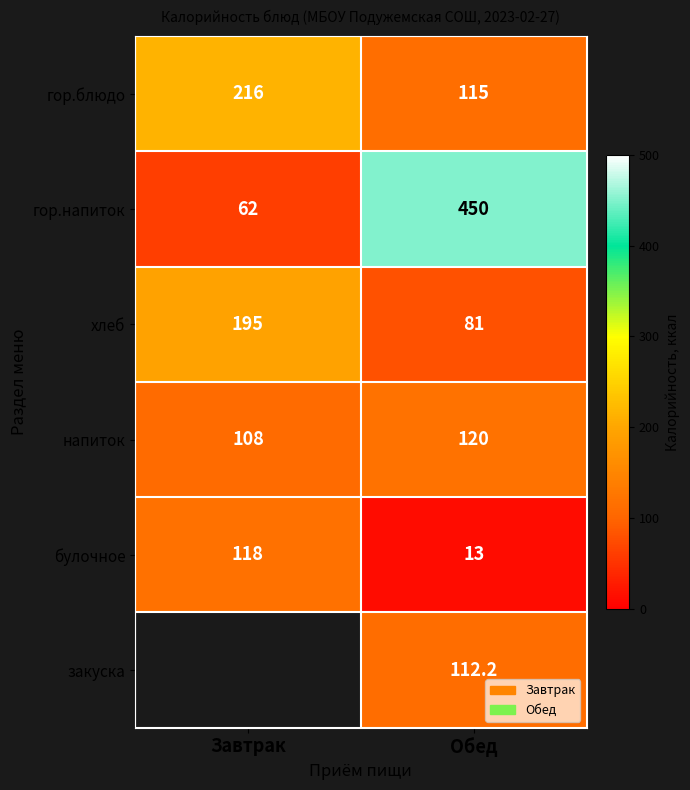

True or false: закуска has a value of 112.2 at Обед.

True